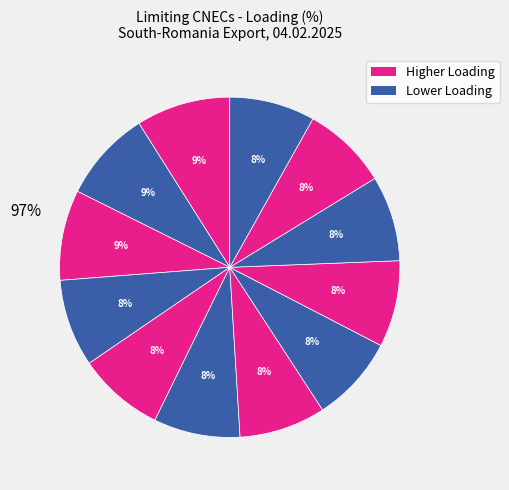

Count the number of slices in the pie.

12